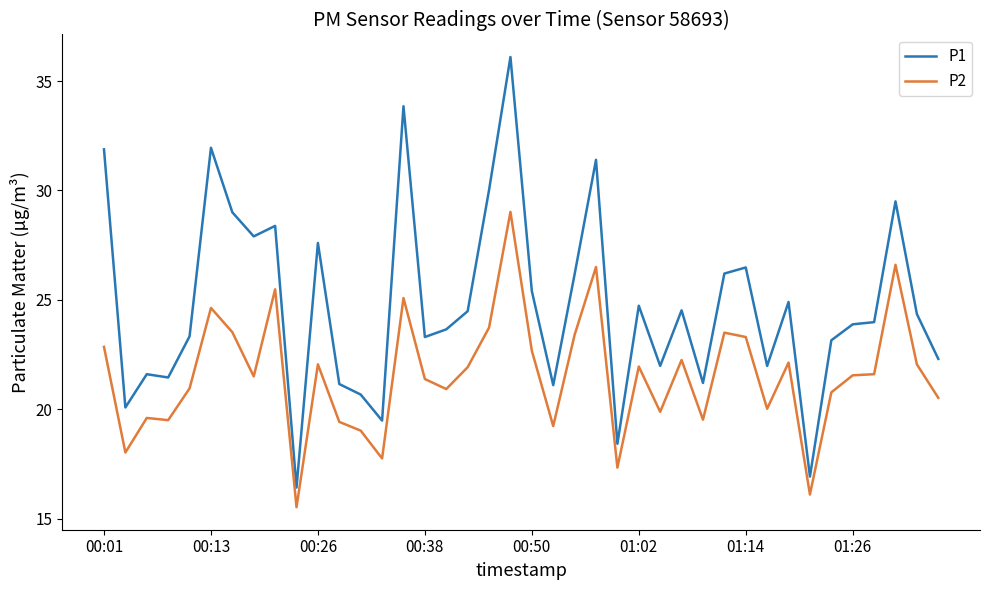

True or false: P2 and P1 intersect in this chart.

False